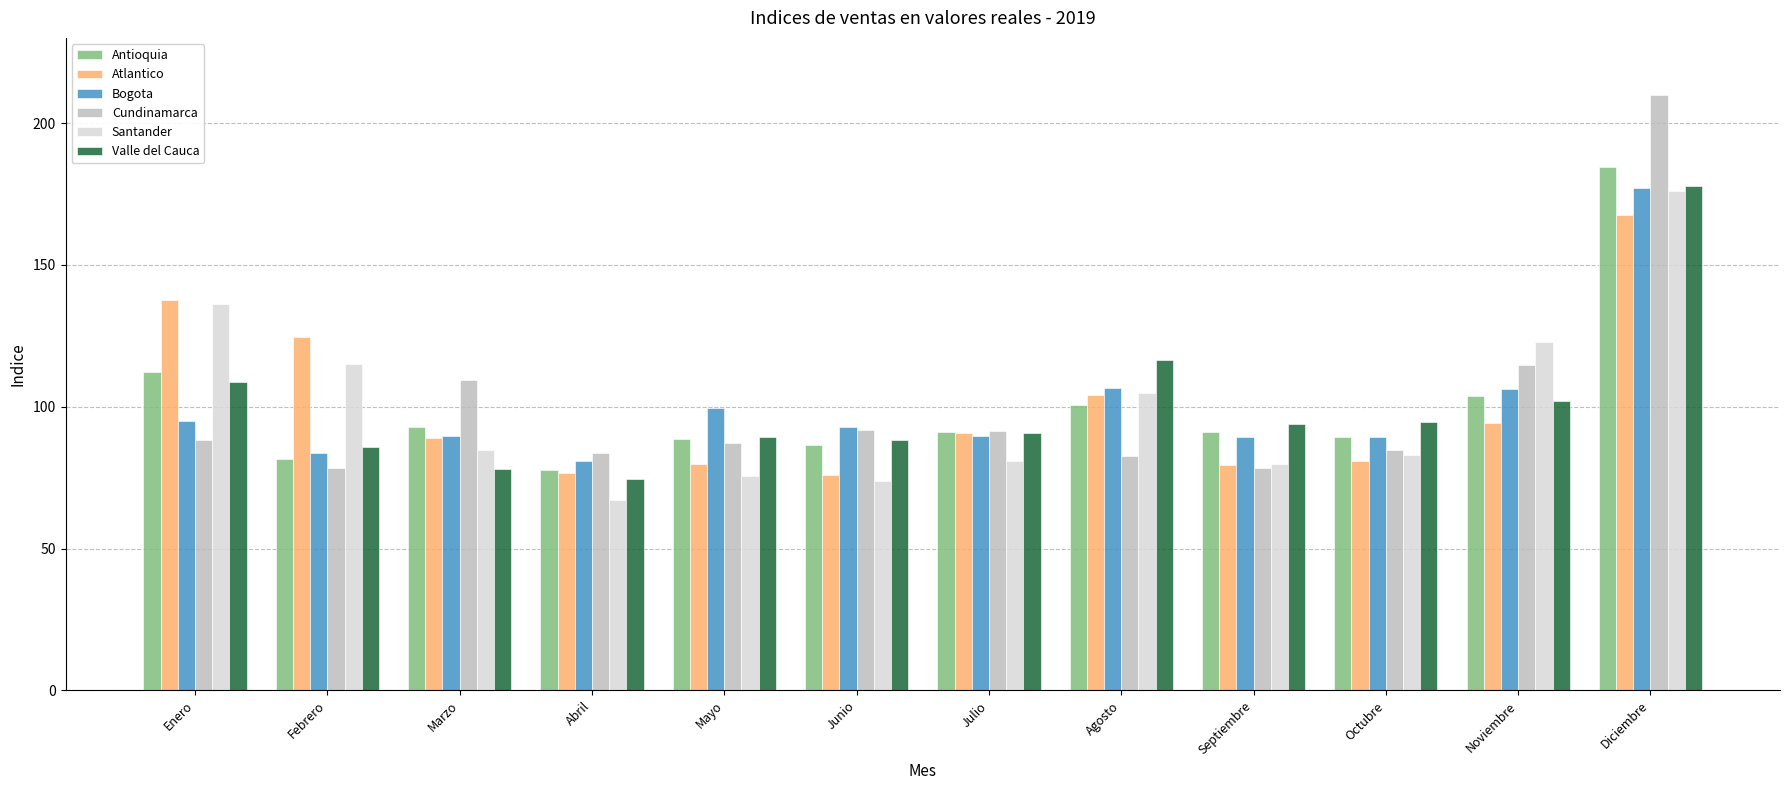

What is the spread (max minus min) of values at Enero?

49.1